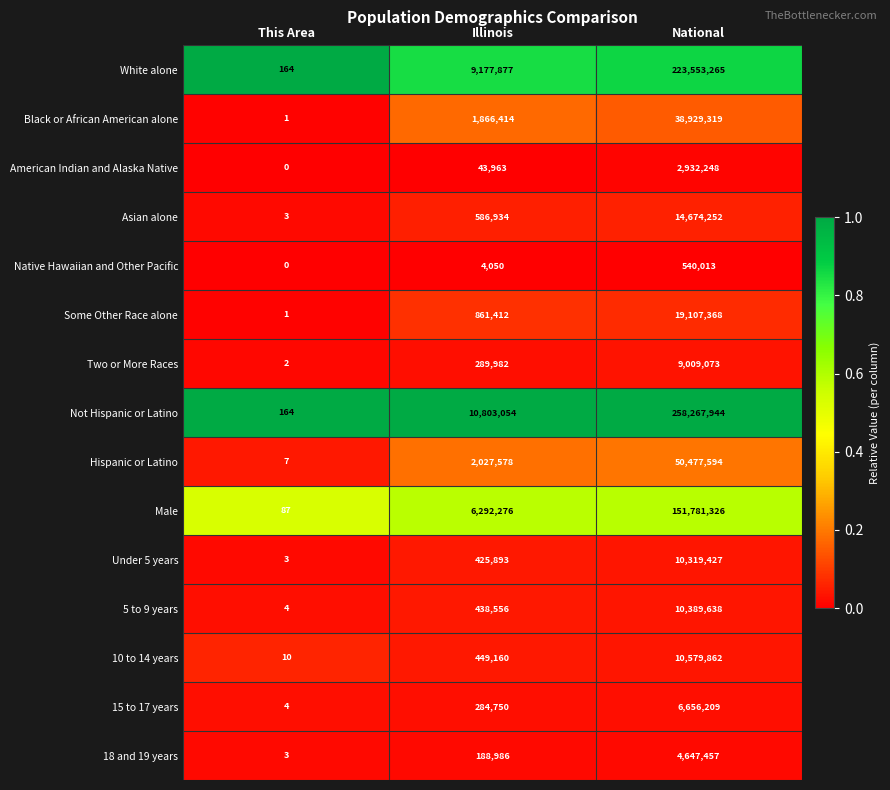

Is it true that Two or More Races equals 2 at This Area?

True